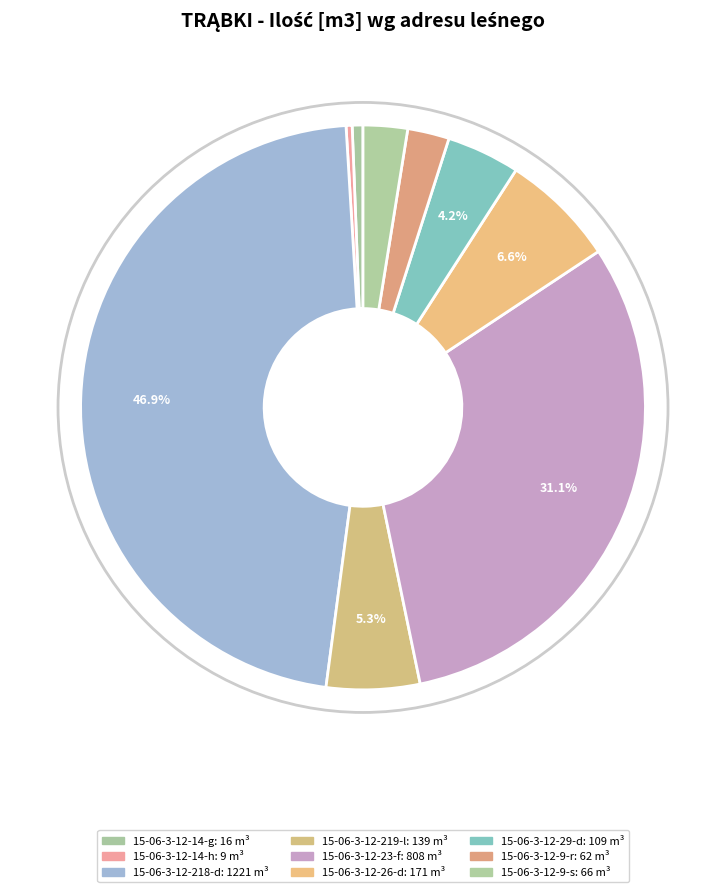

How many segments does this pie chart have?

9